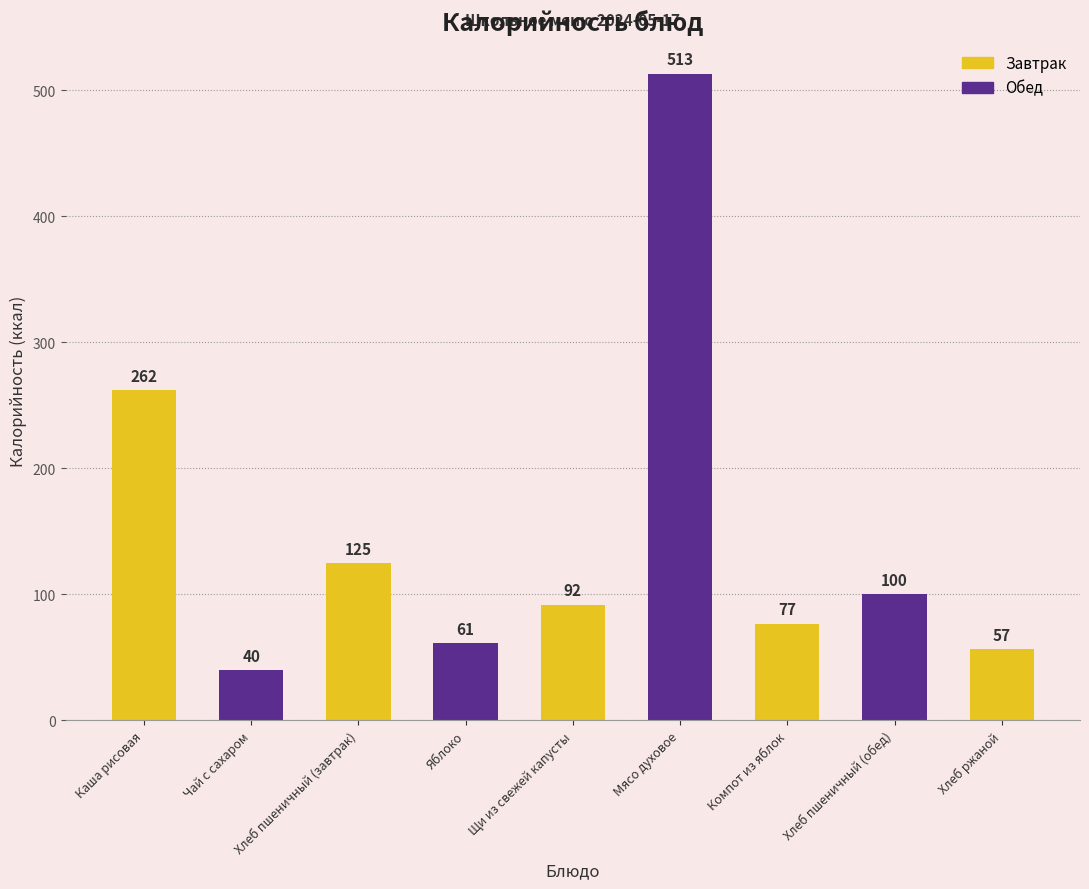

What is the label of the 2nd bar from the left?

Чай с сахаром